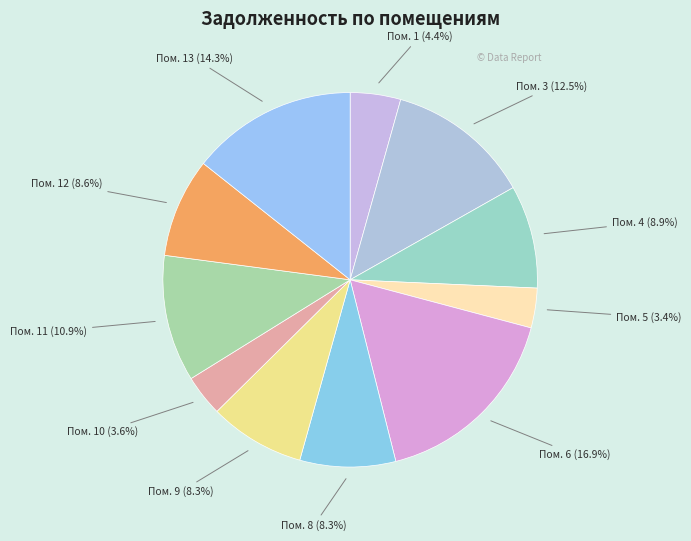

Which category has the smallest portion of the pie?

5